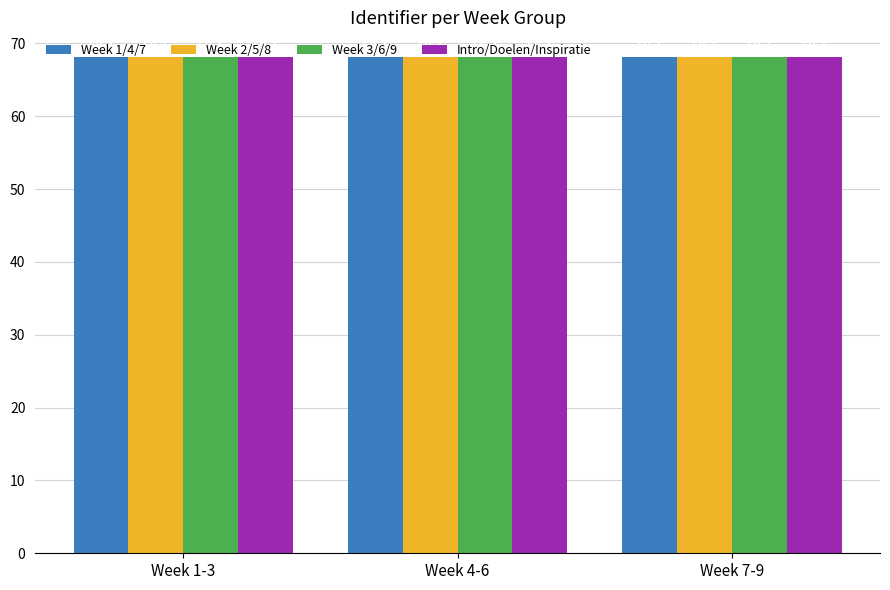

What are all the series names shown in the legend?

Week 1/4/7, Week 2/5/8, Week 3/6/9, Intro/Doelen/Inspiratie